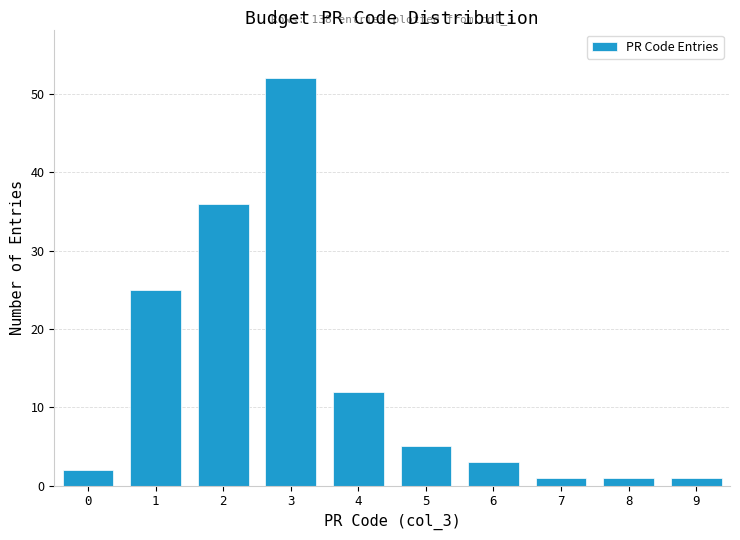

Reading left to right, list all the values displayed in this chart.

0=2	1=25	2=36	3=52	4=12	5=5	6=3	7=1	8=1	9=1